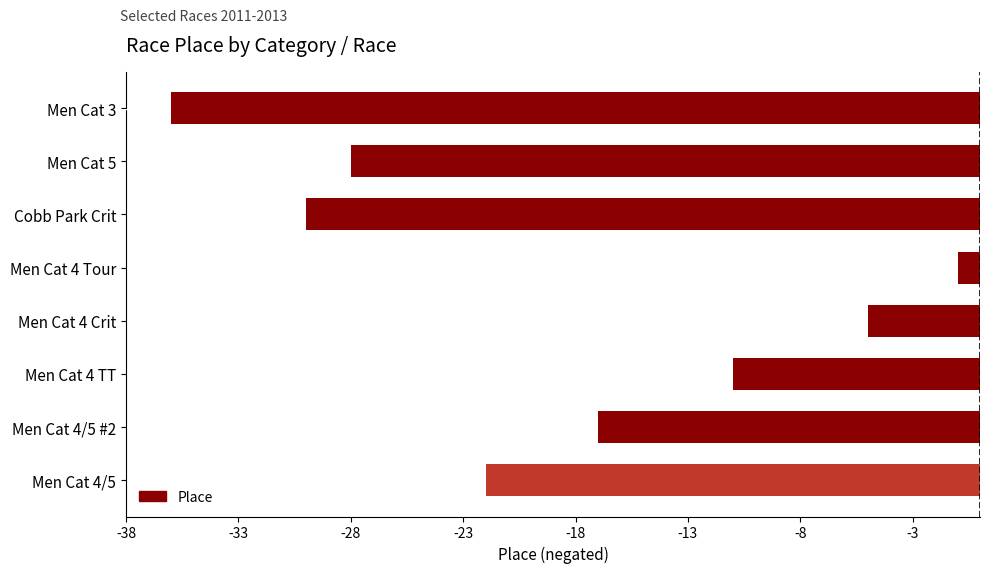

List the labels in order of value, smallest first.

Men Cat 3, Cobb Park Crit, Men Cat 5, Men Cat 4/5, Men Cat 4/5 #2, Men Cat 4 TT, Men Cat 4 Crit, Men Cat 4 Tour